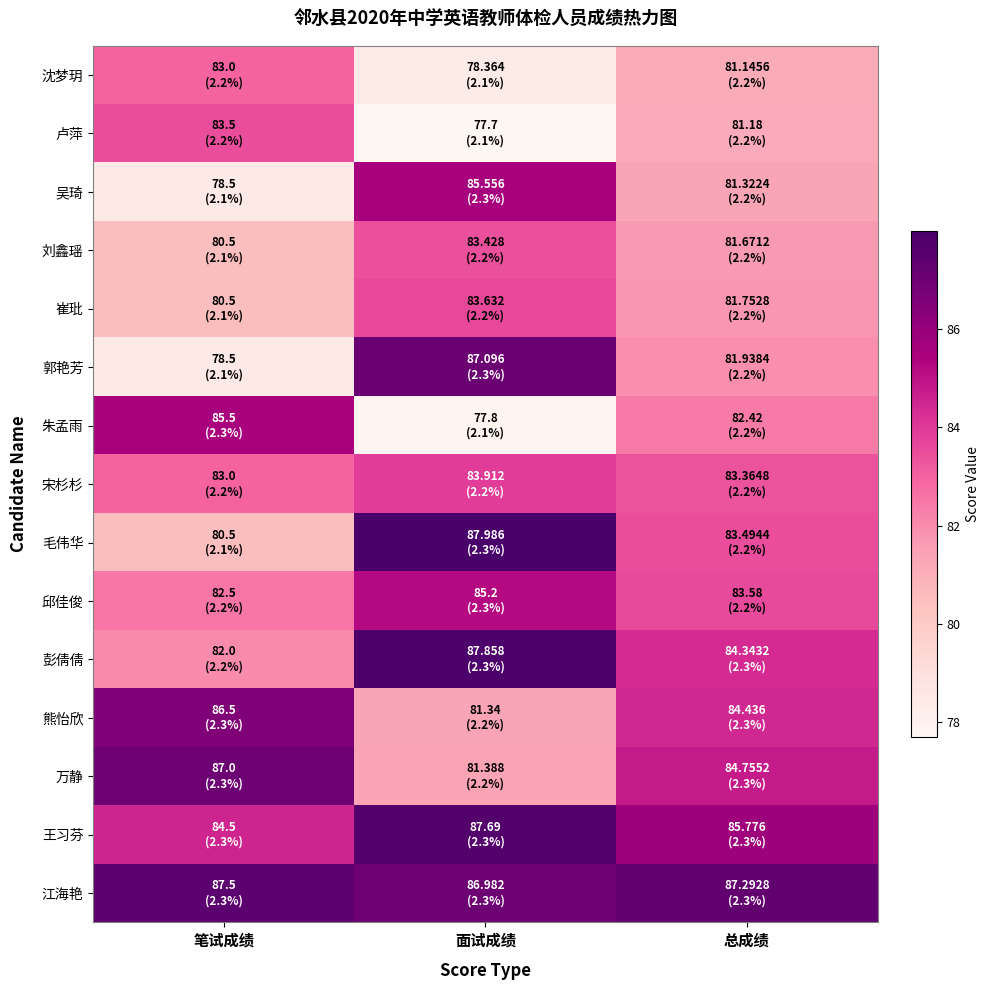

What is the difference between the highest and lowest values at 面试成绩?

10.3